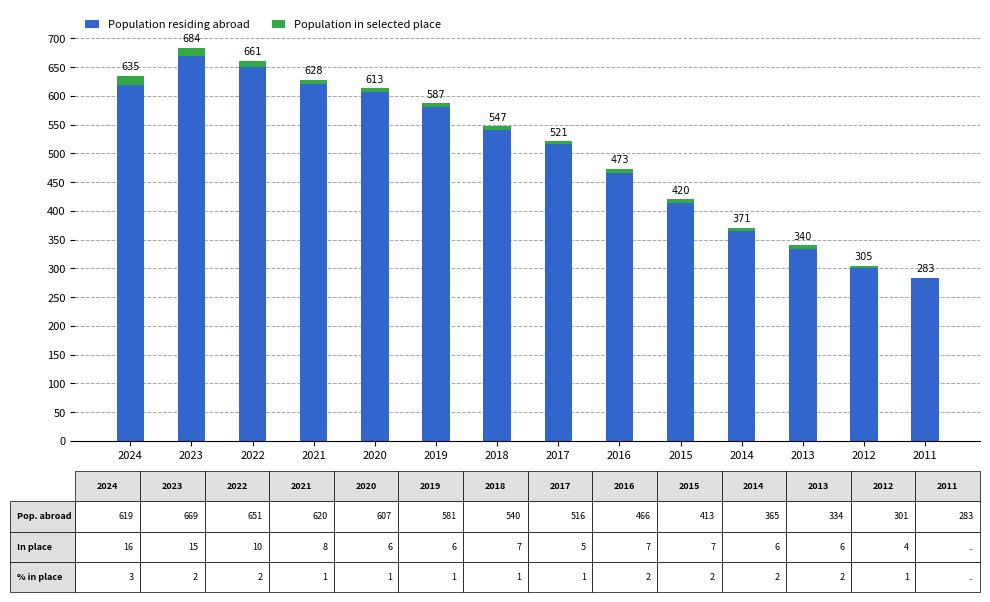

Rank the series by their average value, from lowest to highest.

Population in selected place, Population residing abroad